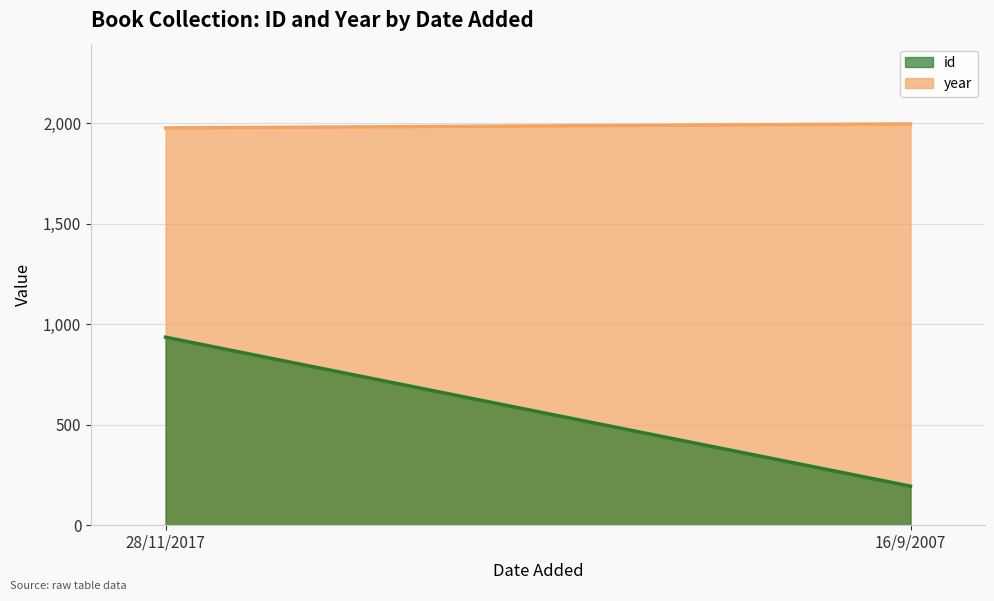

Which series has the largest range (max minus min)?

id